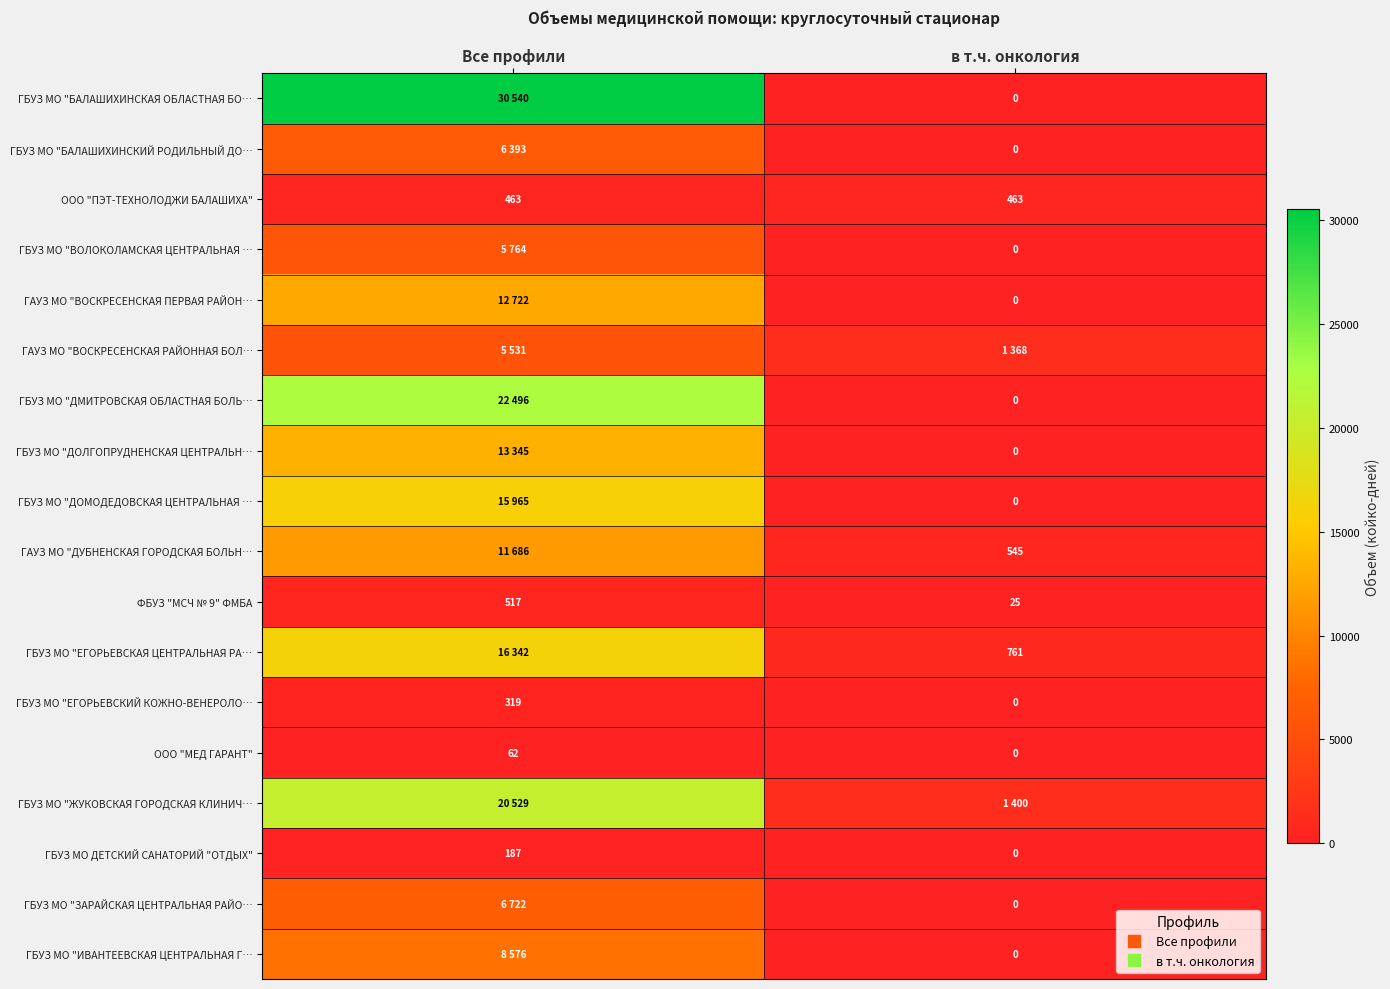

At в т.ч. онкология, list the series in order from largest to smallest.

ГБУЗ МО "ЖУКОВСКАЯ ГОРОДСКАЯ КЛИНИЧ…, ГАУЗ МО "ВОСКРЕСЕНСКАЯ РАЙОННАЯ БОЛ…, ГБУЗ МО "ЕГОРЬЕВСКАЯ ЦЕНТРАЛЬНАЯ РА…, ГАУЗ МО "ДУБНЕНСКАЯ ГОРОДСКАЯ БОЛЬН…, ООО "ПЭТ-ТЕХНОЛОДЖИ БАЛАШИХА", ФБУЗ "МСЧ № 9" ФМБА, ГБУЗ МО "БАЛАШИХИНСКАЯ ОБЛАСТНАЯ БО…, ГБУЗ МО "БАЛАШИХИНСКИЙ РОДИЛЬНЫЙ ДО…, ГБУЗ МО "ВОЛОКОЛАМСКАЯ ЦЕНТРАЛЬНАЯ …, ГАУЗ МО "ВОСКРЕСЕНСКАЯ ПЕРВАЯ РАЙОН…, ГБУЗ МО "ДМИТРОВСКАЯ ОБЛАСТНАЯ БОЛЬ…, ГБУЗ МО "ДОЛГОПРУДНЕНСКАЯ ЦЕНТРАЛЬН…, ГБУЗ МО "ДОМОДЕДОВСКАЯ ЦЕНТРАЛЬНАЯ …, ГБУЗ МО "ЕГОРЬЕВСКИЙ КОЖНО-ВЕНЕРОЛО…, ООО "МЕД ГАРАНТ", ГБУЗ МО ДЕТСКИЙ САНАТОРИЙ "ОТДЫХ", ГБУЗ МО "ЗАРАЙСКАЯ ЦЕНТРАЛЬНАЯ РАЙО…, ГБУЗ МО "ИВАНТЕЕВСКАЯ ЦЕНТРАЛЬНАЯ Г…